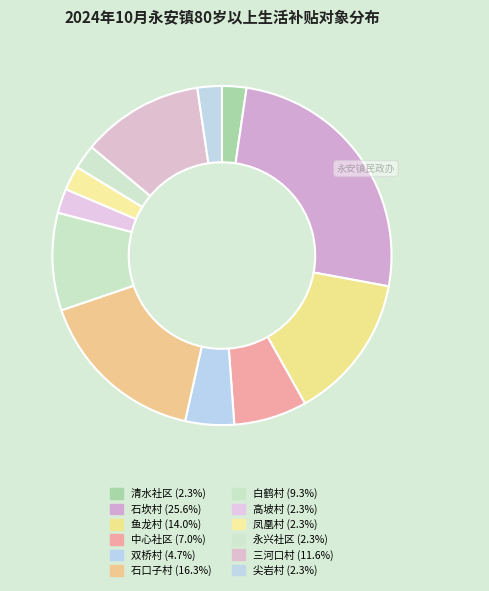

To the nearest percent, what is the combined percentage of 高坡村 and 白鹤村?

12%